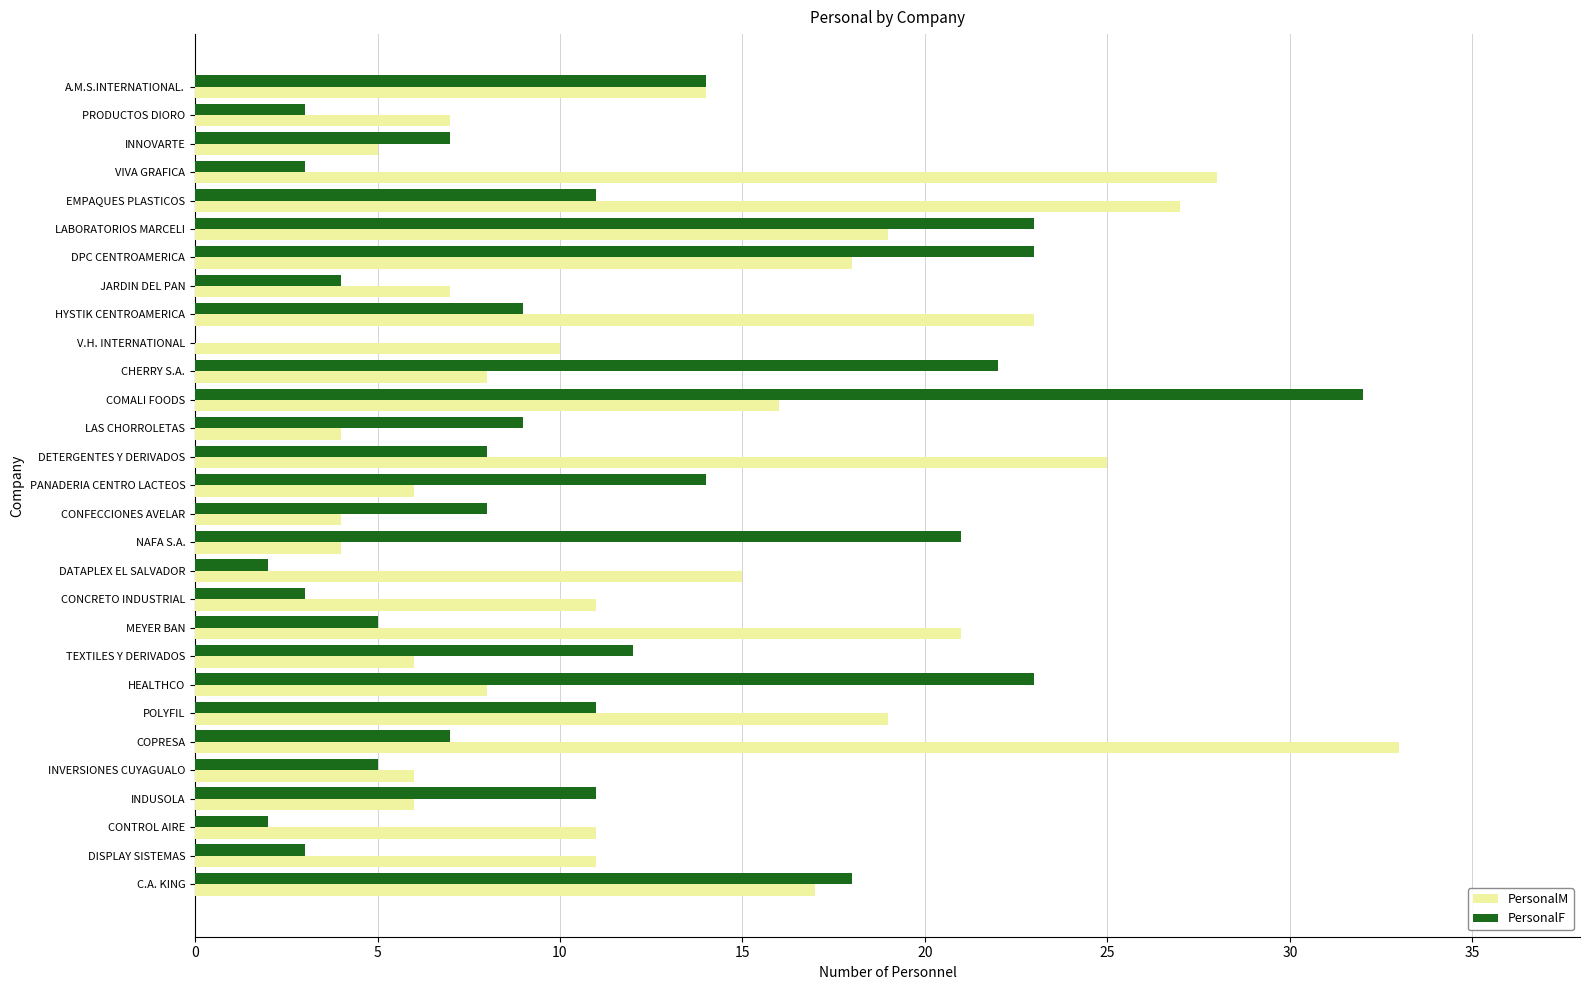

What is the maximum value shown in the chart?

33